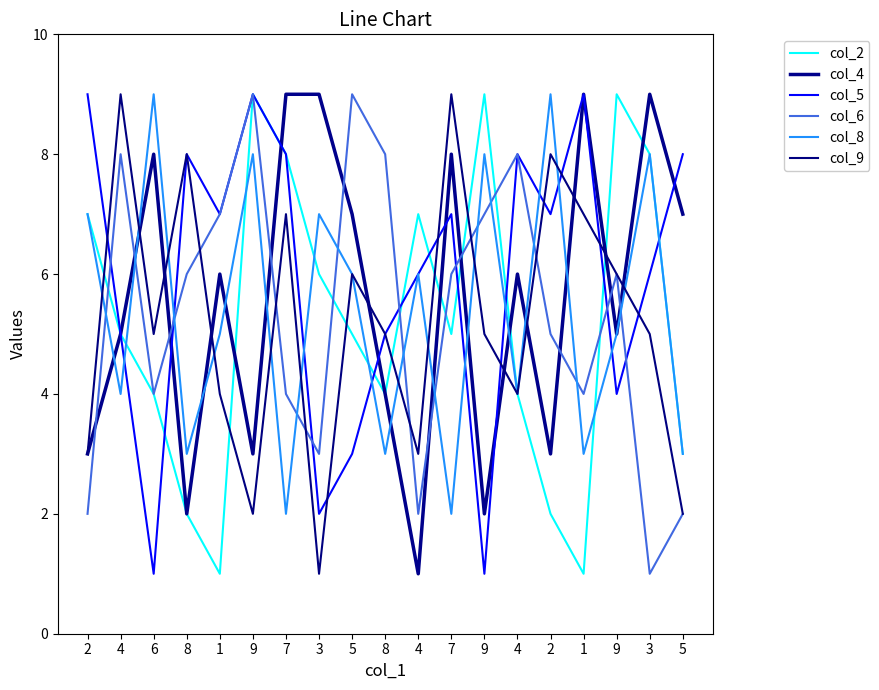

Where do col_5 and col_2 first cross each other?

6 and 8